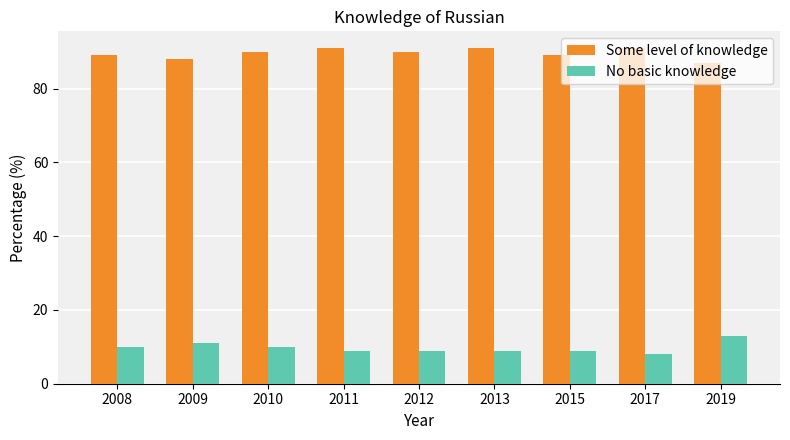

What is the spread (max minus min) of values at 2009?

77